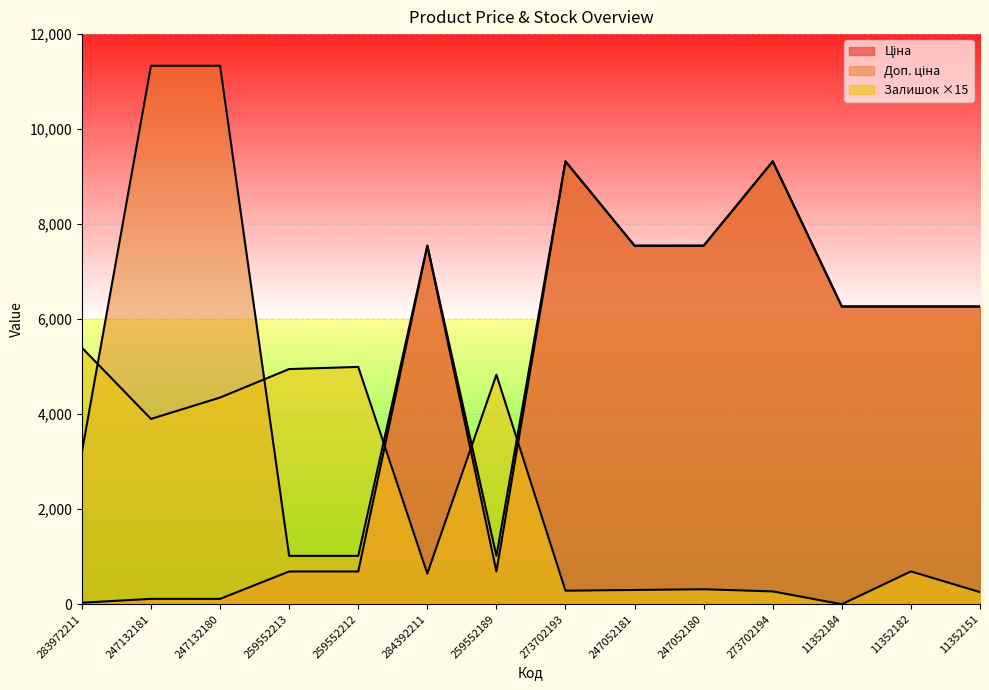

True or false: Ціна and Залишок cross at least once.

True